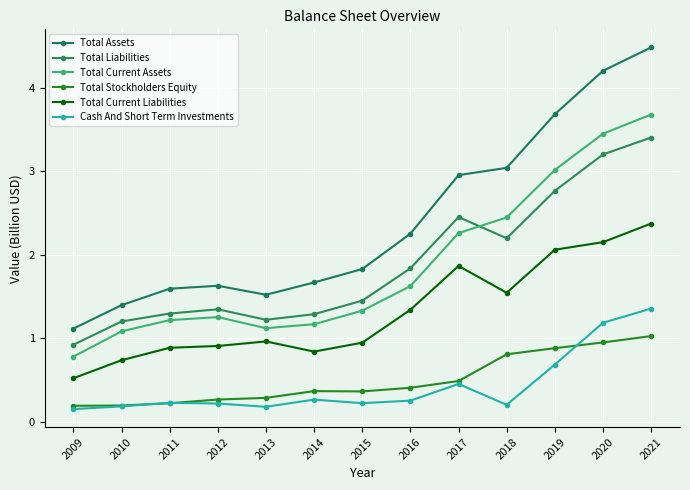

How many values in the Total Current Assets series are below 1?

1